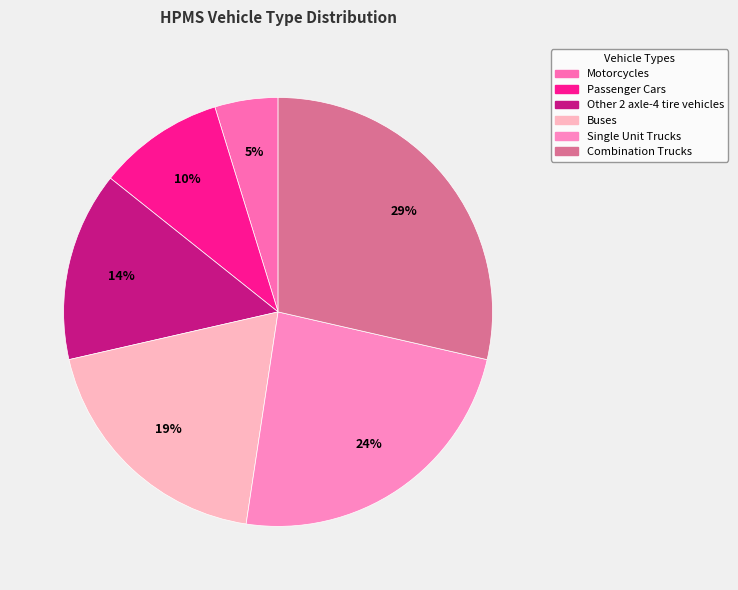

To the nearest percent, what is the average slice percentage?

17%